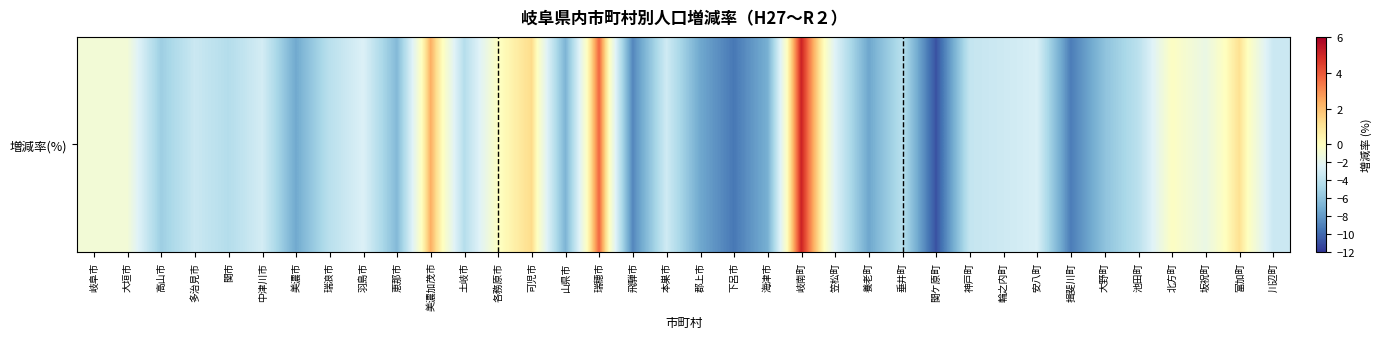

Which label corresponds to the largest value in the chart?

岐南町